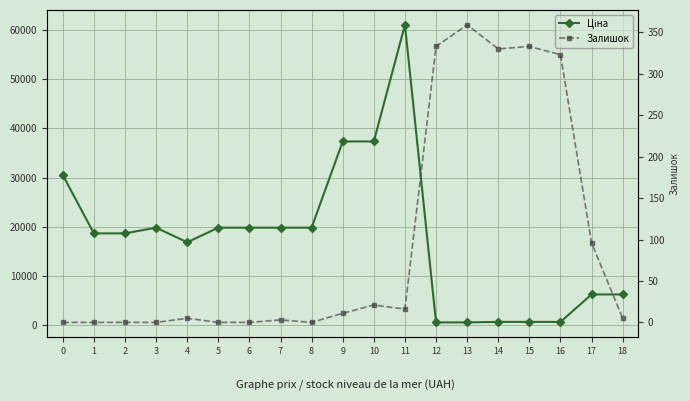

At which category is the sum across all series the highest?

11